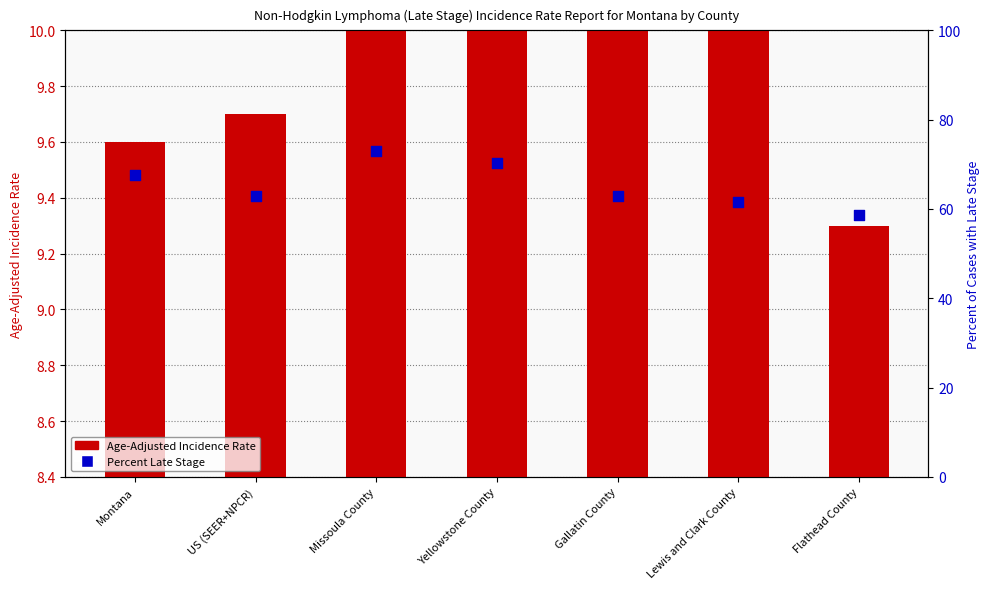

Which series contains the lowest Y value?

Age-Adjusted Incidence Rate